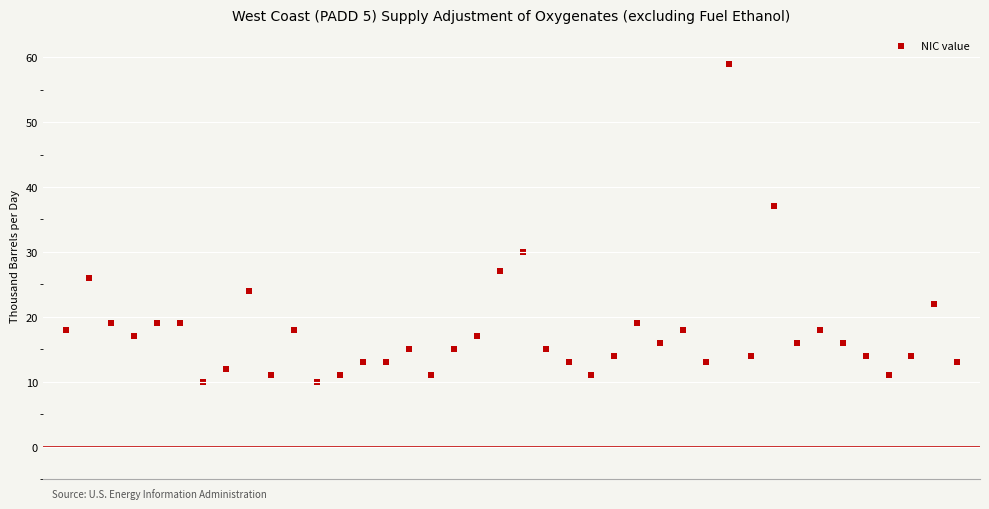

What is the range of Y values (max minus min)?

49